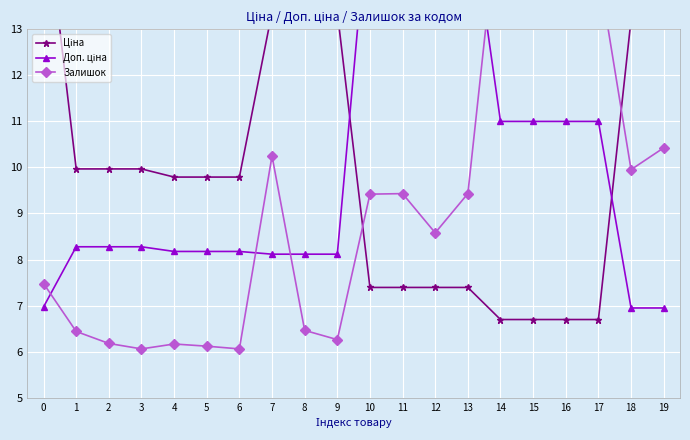

How many intersections are there between Залишок and Ціна?

2